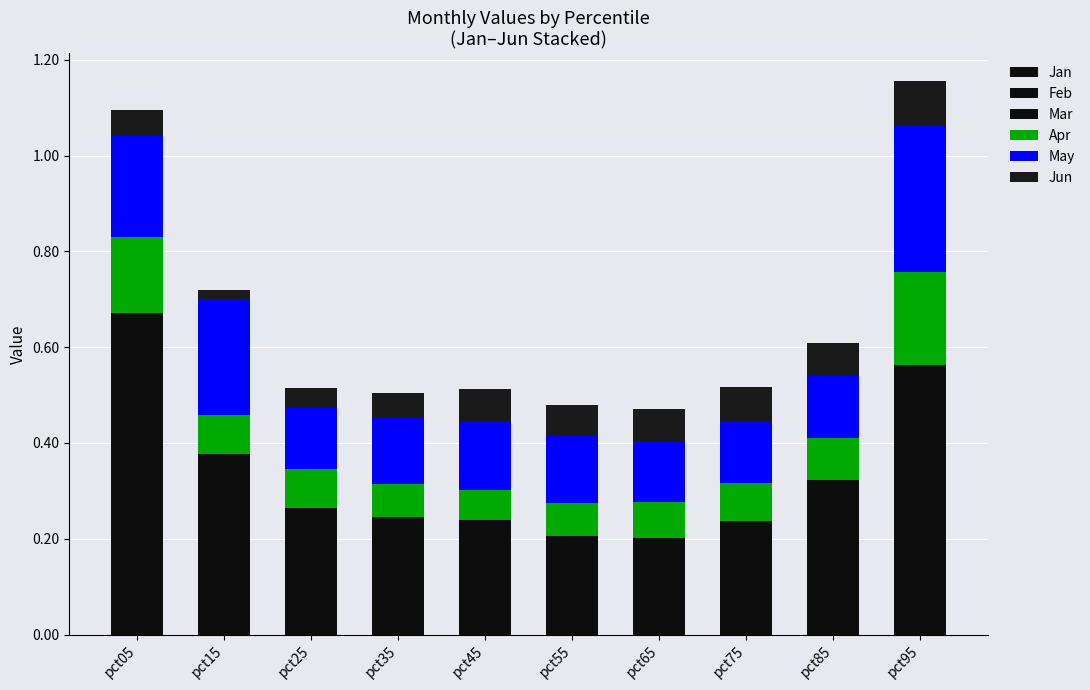

How many series are shown in this chart?

6